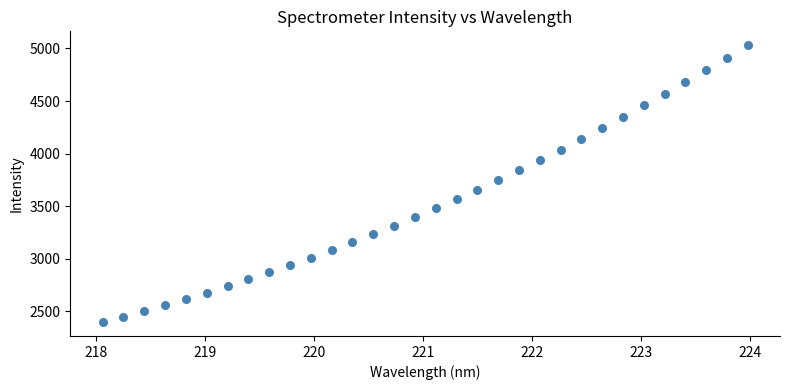

What is the range of Y values (max minus min)?

2633.6